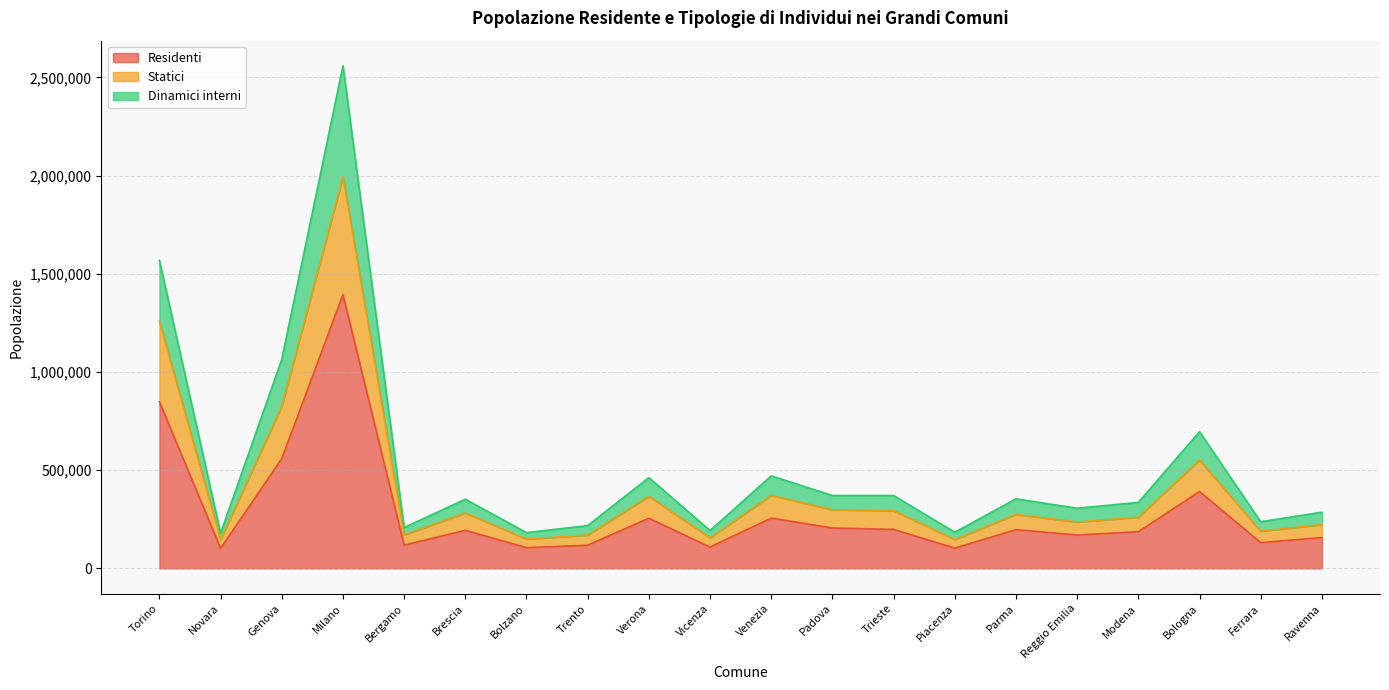

Is the value of Statici at Novara greater than the value of Residenti at Ravenna?

No